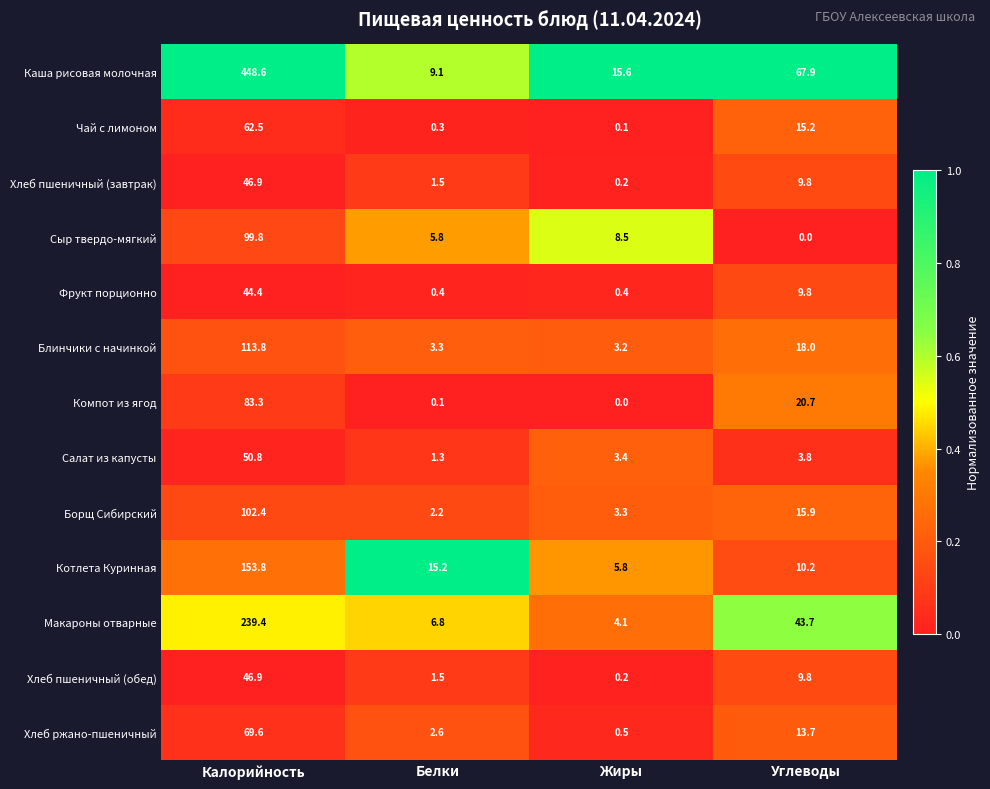

At how many categories does at least one series exceed 0?

4